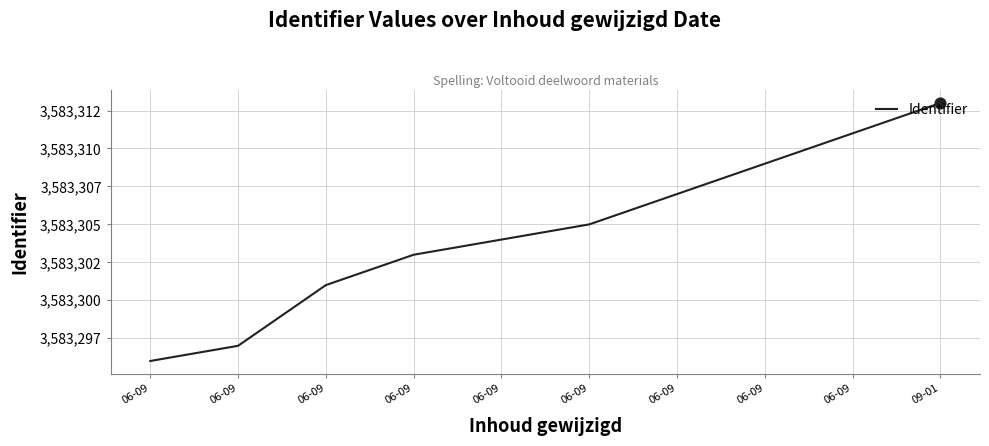

Approximately how many times larger is the value at 06-09 compared to 06-09?

1.0